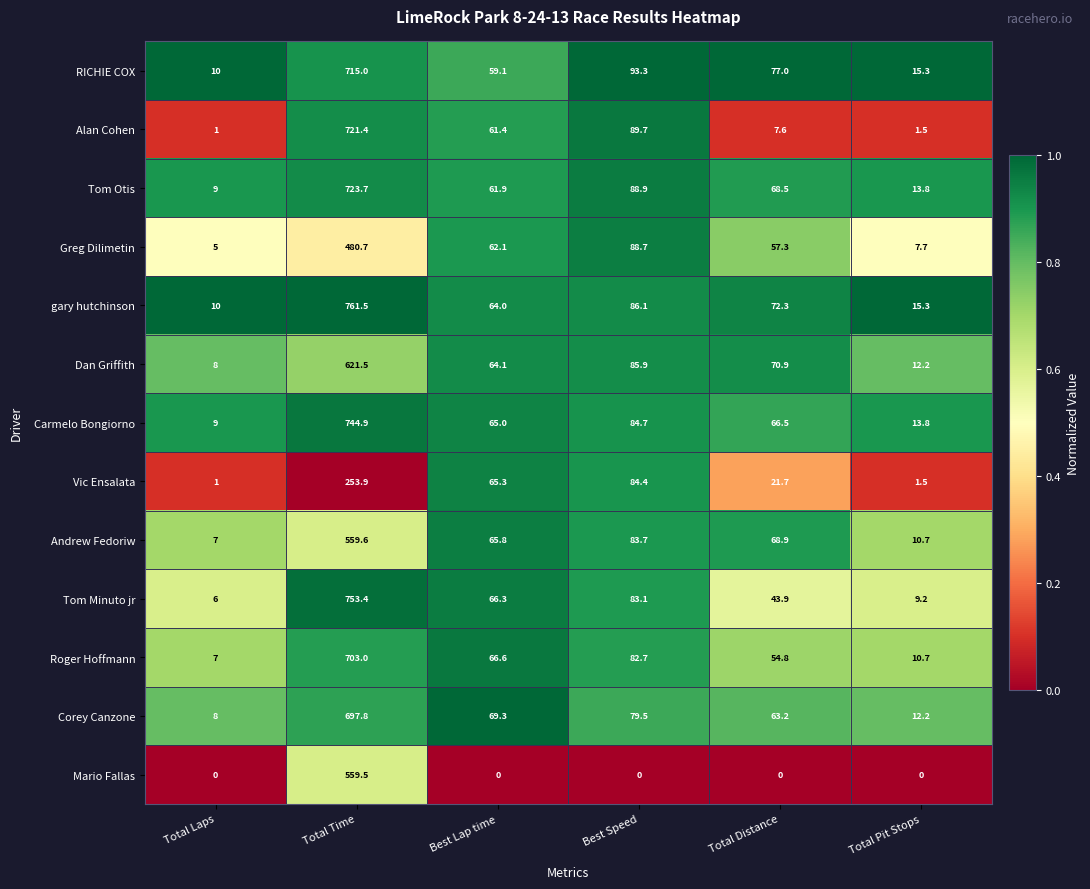

What is the maximum value shown in the chart?

761.5